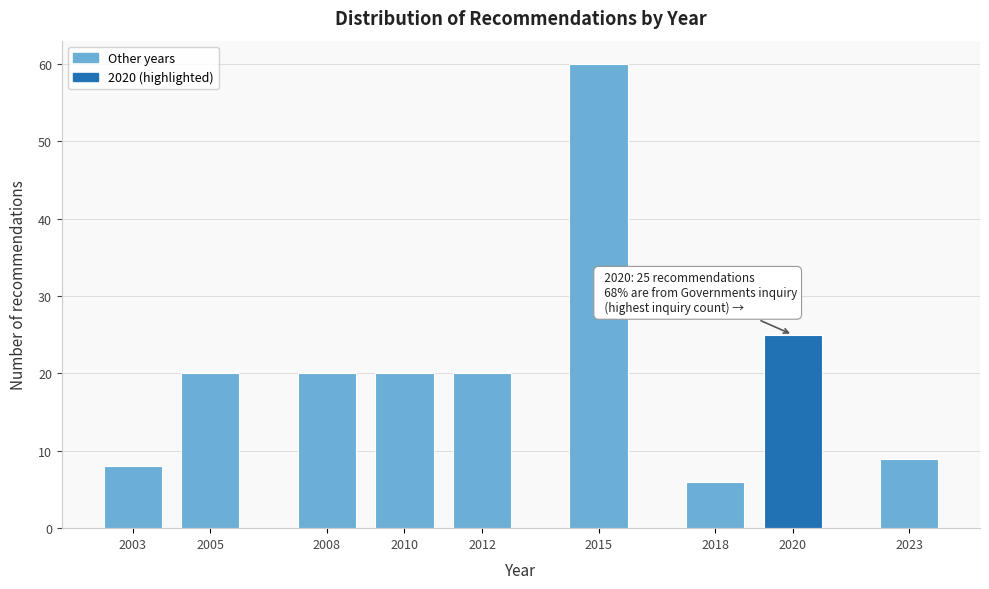

Reading left to right, transcribe all the data shown in this chart.

2003=8	2005=20	2008=20	2010=20	2012=20	2015=60	2018=6	2020=25	2023=9